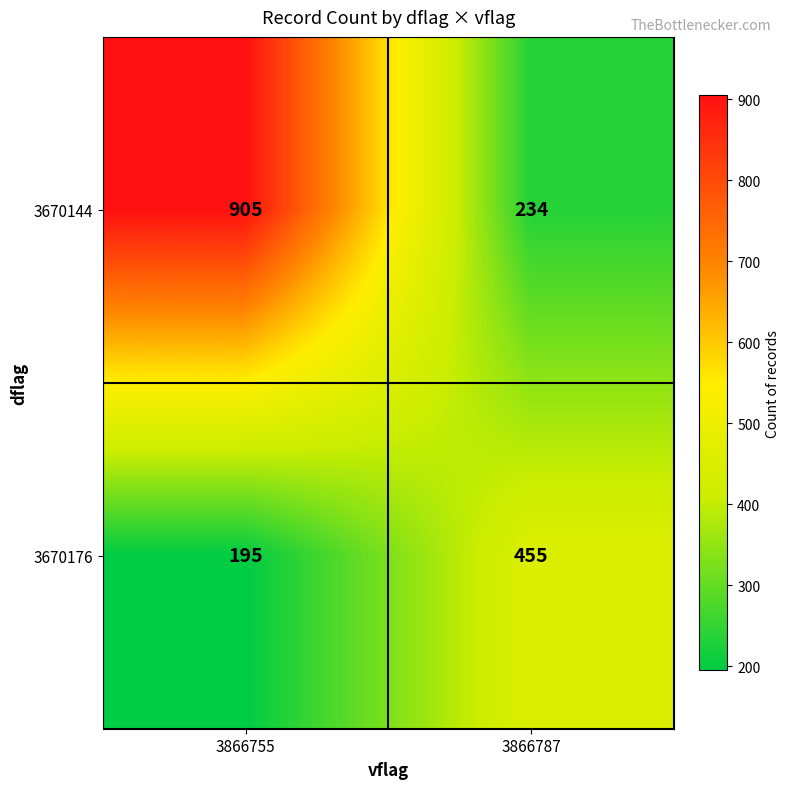

The value of 3670144 at 3866755 is 455. True or false?

False